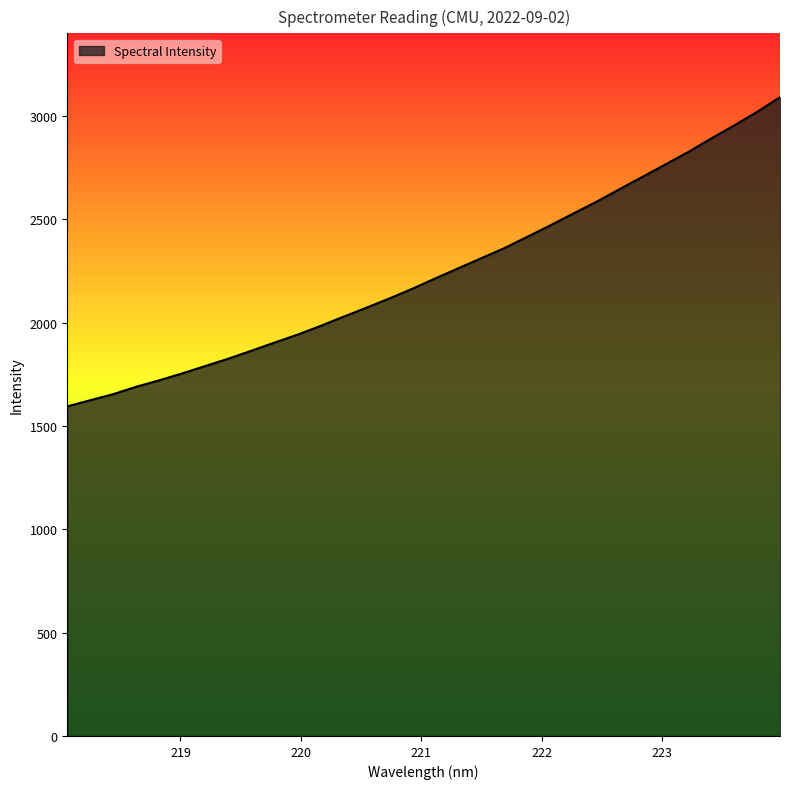

What is the maximum value shown in the chart?

3091.5